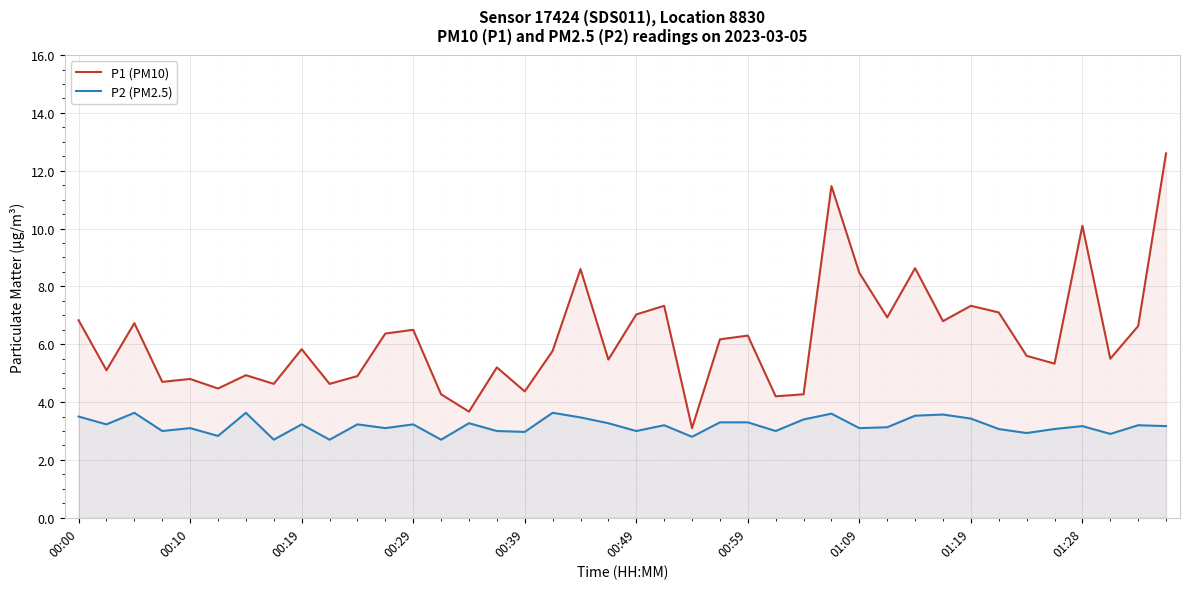

Rank the series by their average value, from highest to lowest.

P1 (PM10), P2 (PM2.5)